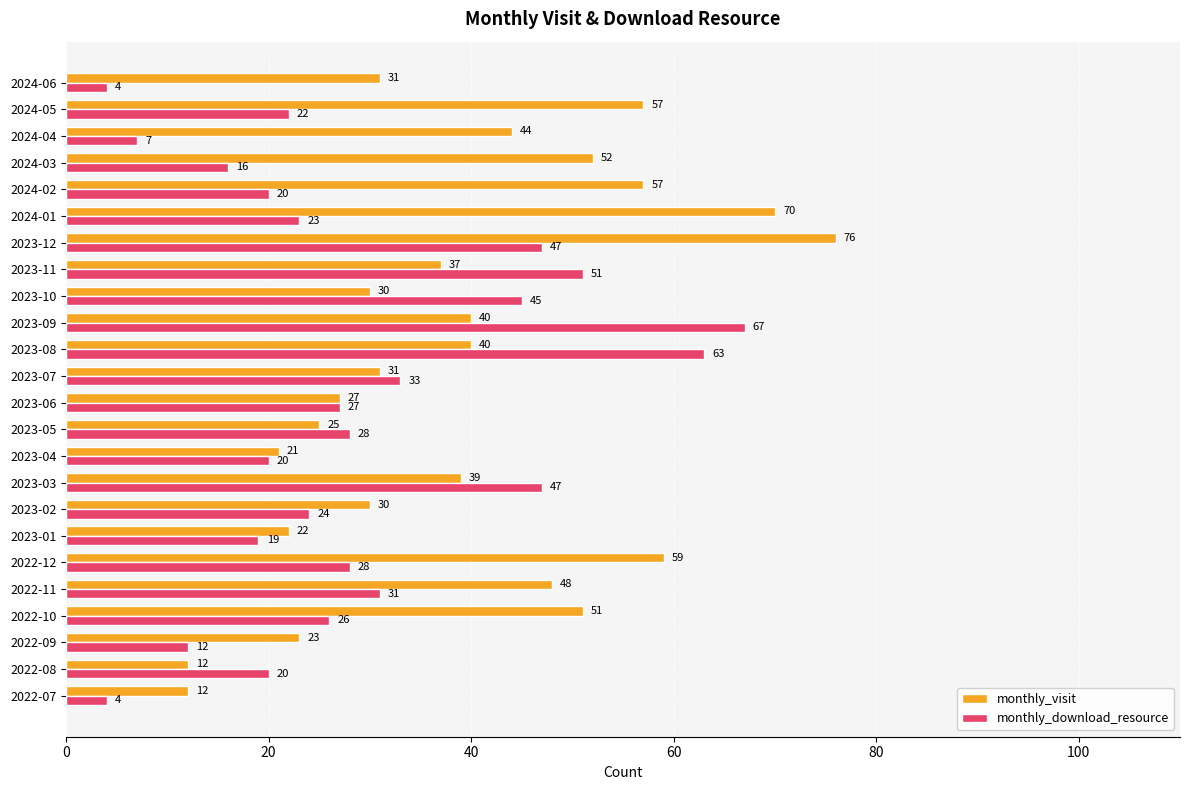

What is the difference between the monthly_download_resource values at 2023-06 and 2023-10?

18